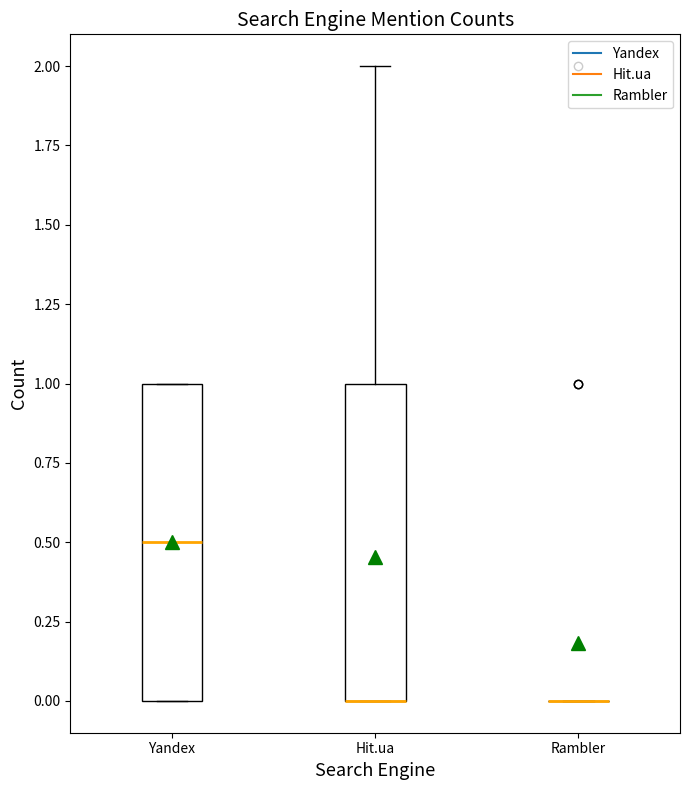

Reading left to right, transcribe this box plot: for each box, give where its median line is, the range the box spans, and where its two whiskers end, as read against the y-axis. The values are not printed on the chart, so give them approximately, as read against the axis.

Yandex: median 0.5, box 0.0 to 1.0, whiskers 0.0 to 1.0
Hit.ua: median 0.0 (drawn on the box's lower edge), box 0.0 to 1.0, whiskers 0.0 to 2.0
Rambler: box collapsed to a line at 0.0, whiskers 0.0 to 0.0